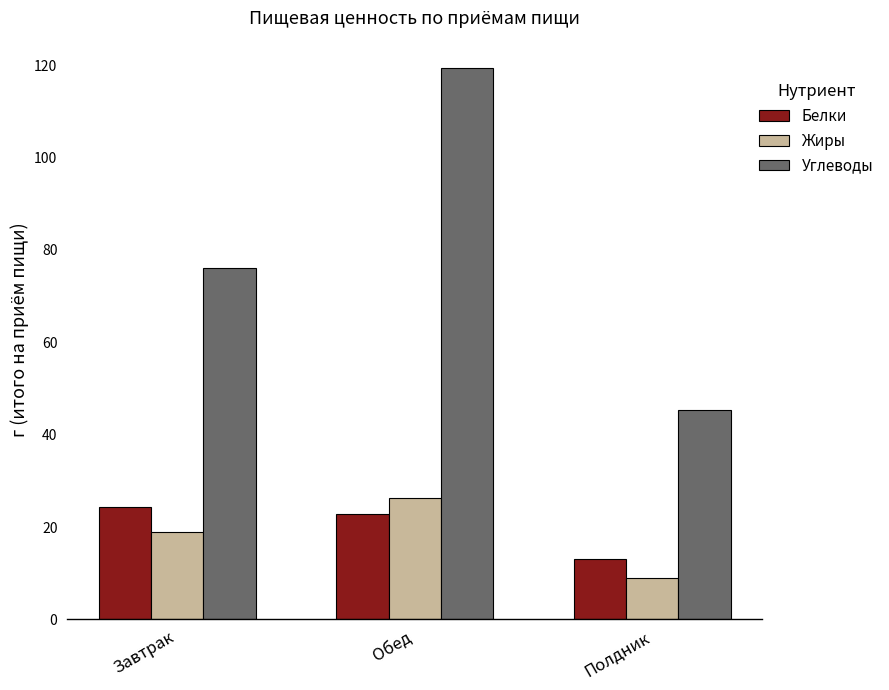

Reading right to left, transcribe all the data shown in this chart.

Белки: Полдник=13.1	Обед=22.9	Завтрак=24.4
Жиры: Полдник=9.0	Обед=26.2	Завтрак=19.0
Углеводы: Полдник=45.3	Обед=119.3	Завтрак=76.1